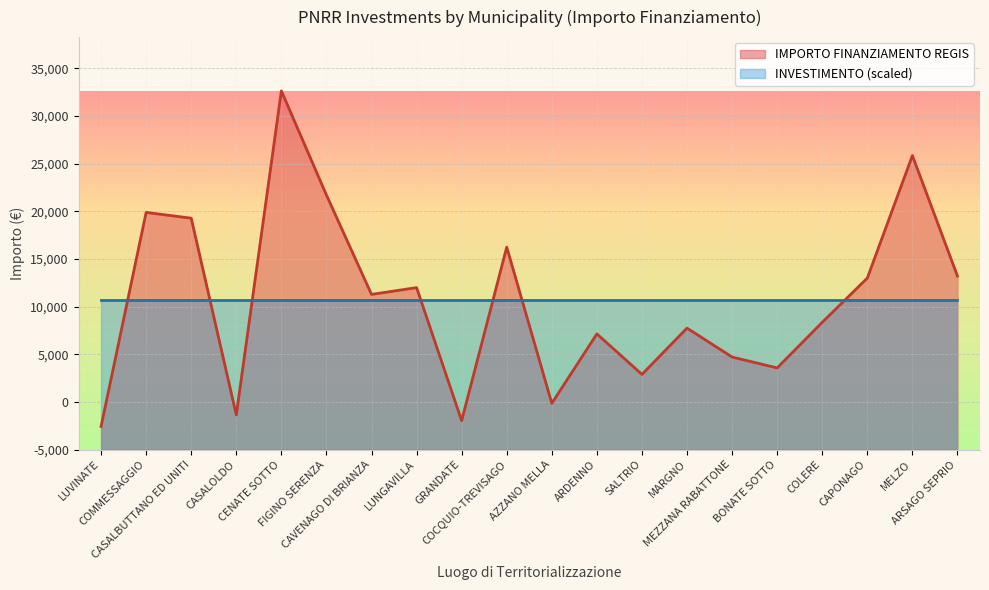

What are all the series names shown in the legend?

IMPORTO FINANZIAMENTO REGIS, INVESTIMENTO (scaled)